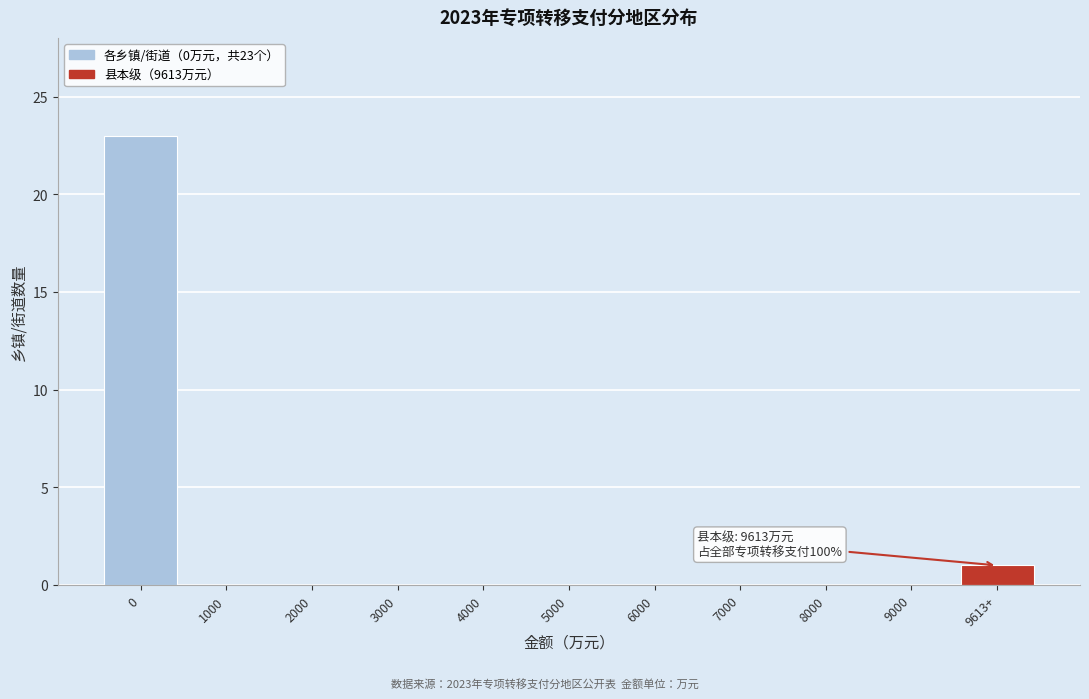

Reading left to right, what are all the values shown in this chart?

0=23	1000=0	2000=0	3000=0	4000=0	5000=0	6000=0	7000=0	8000=0	9000=0	9613+=1